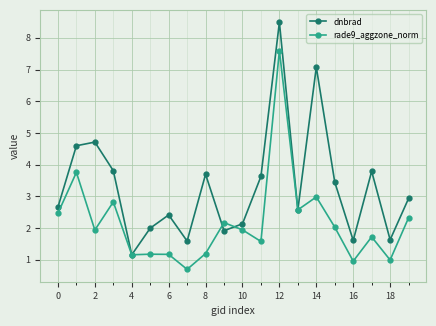

What is the difference between the maximum and minimum values in the rade9_aggzone_norm series?

6.9